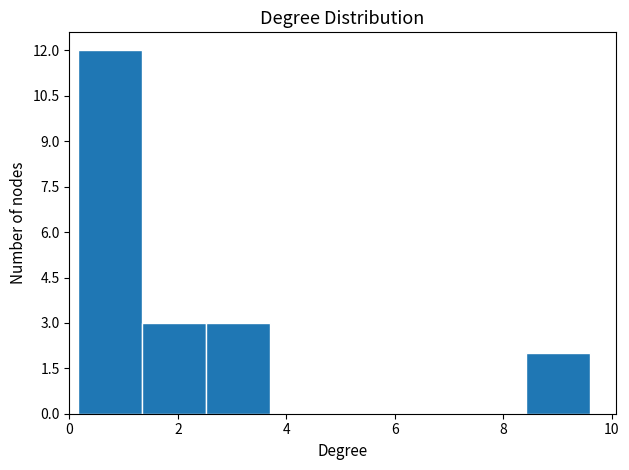

Reading left to right, transcribe this chart: for each bar, give the range it covers on the x-axis and its height. Neither the bar edges nor the heights are printed on the chart, so give them approximately, as read against the axes.

0.2 to 1.4: 12
1.4 to 2.6: 3
2.6 to 3.6: 3
3.6 to 4.8: 0
4.8 to 6.0: 0
6.0 to 7.2: 0
7.2 to 8.4: 0
8.4 to 9.6: 2